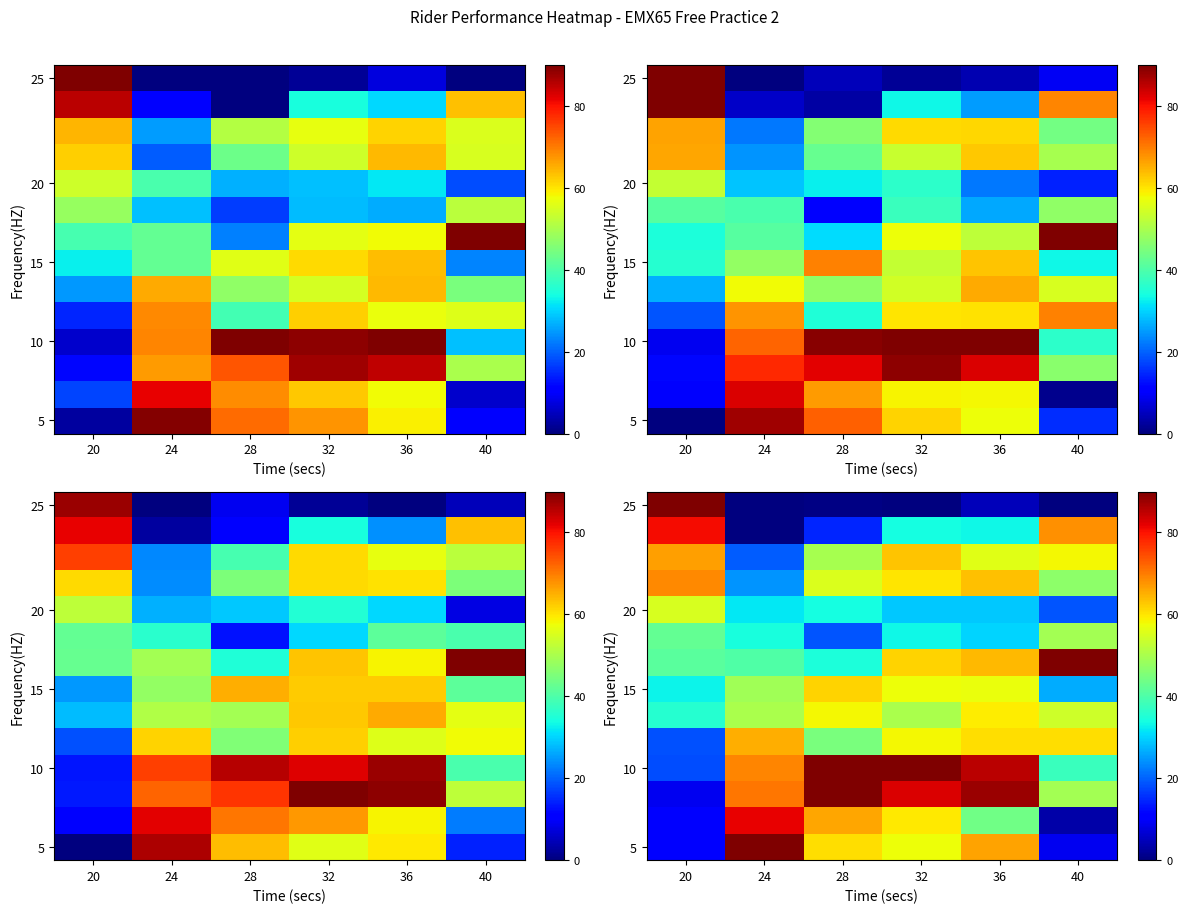

What is the difference between the maximum and minimum values in the 20 series?

36.5